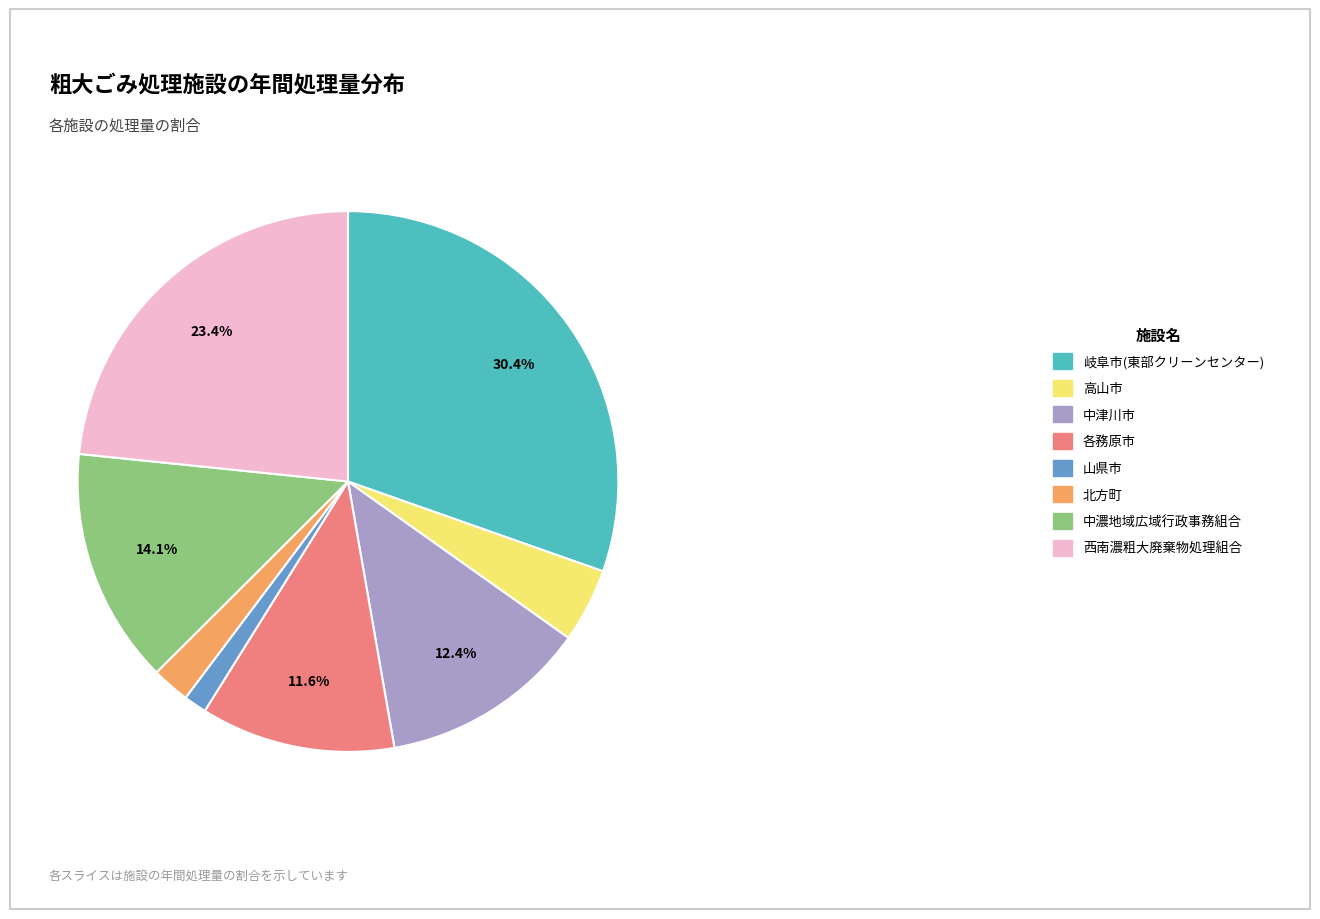

Is there a majority slice in this chart?

No